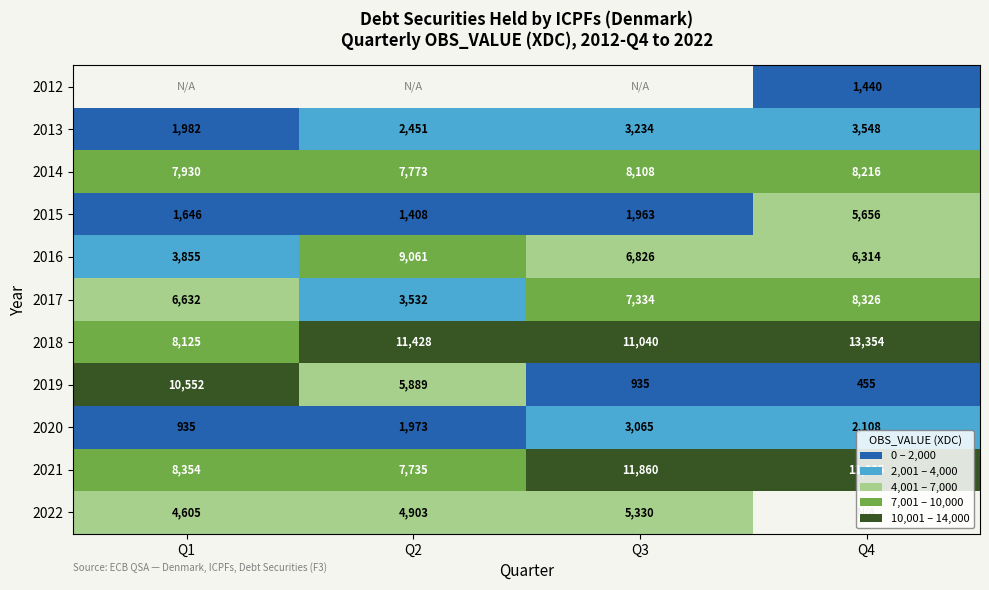

What is the spread (max minus min) of values at Q4?

12899.0